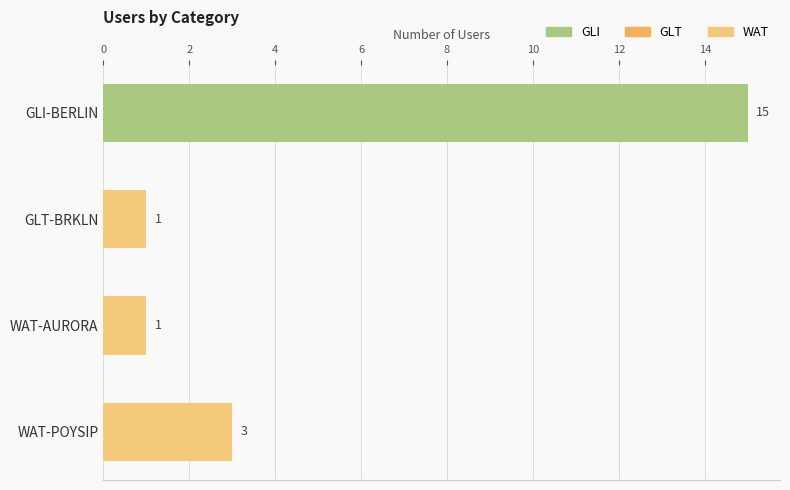

Which category has the highest value across all series?

GLI-BERLIN